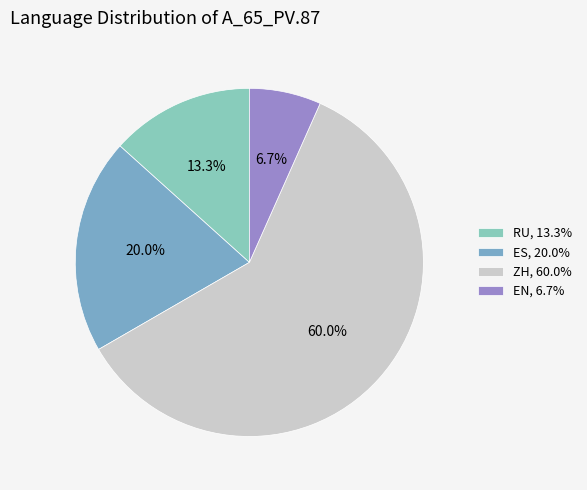

To the nearest percent, what is the difference between the largest and smallest slice percentages?

53%